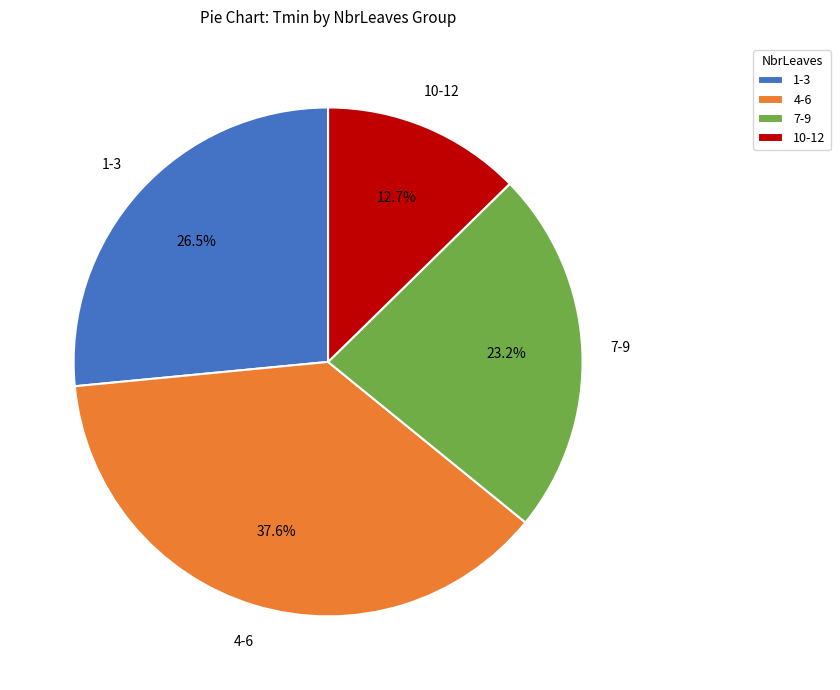

To the nearest percent, what is the average slice percentage?

25%